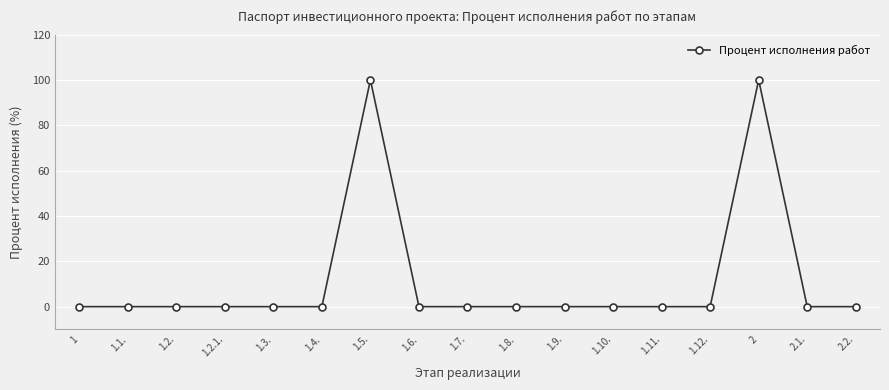

Is this an area chart (filled region under the line)?

No